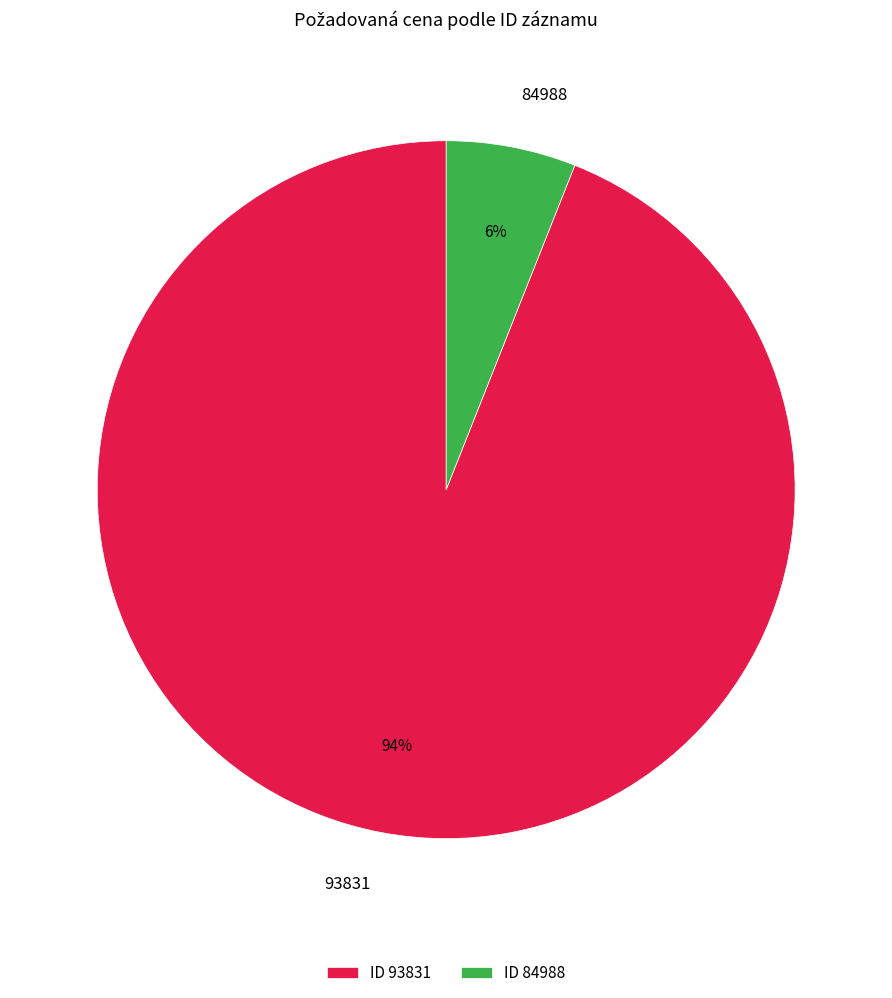

To the nearest percent, what is the combined percentage of 84988 and 93831?

100%